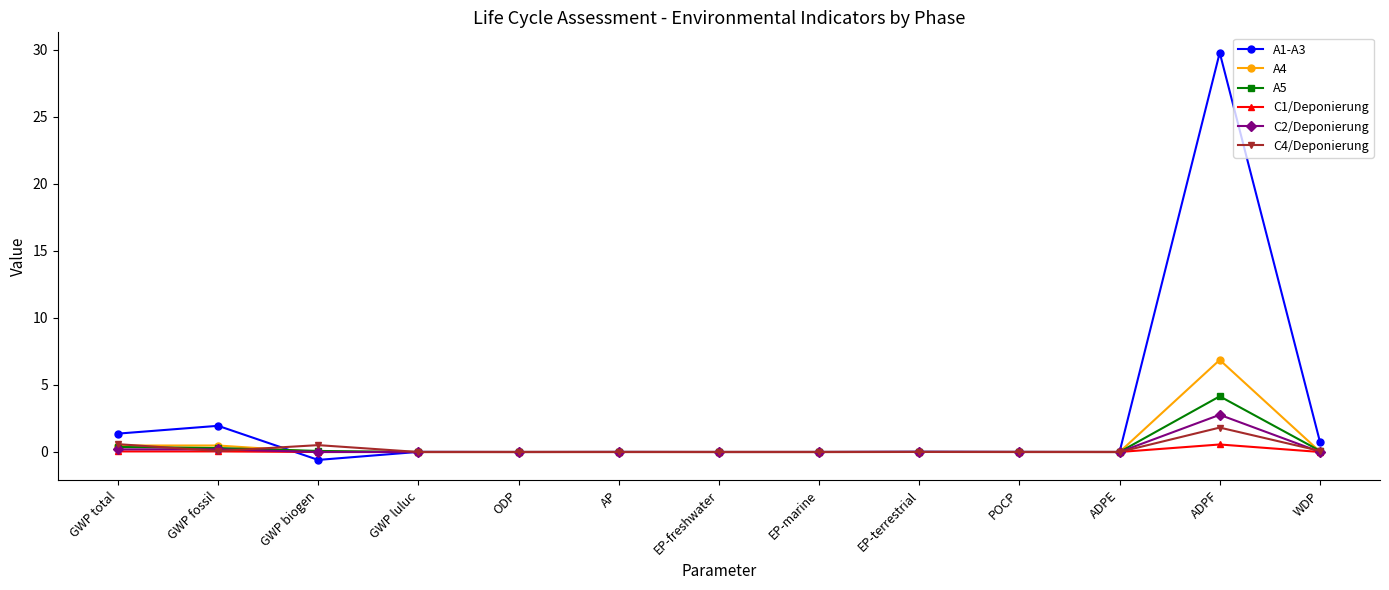

Between GWP fossil and ODP, which series saw the biggest shift?

A1-A3